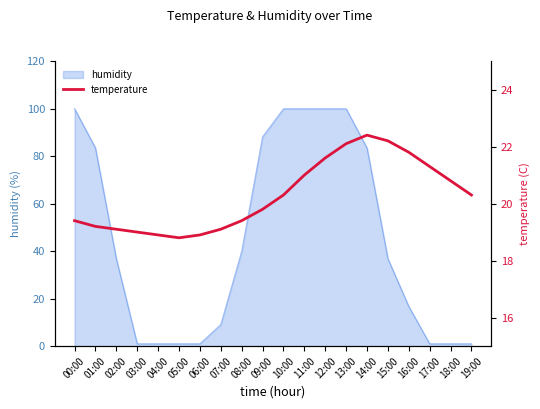

The chart shows a value of 21.0 at 11:00. True or false?

True